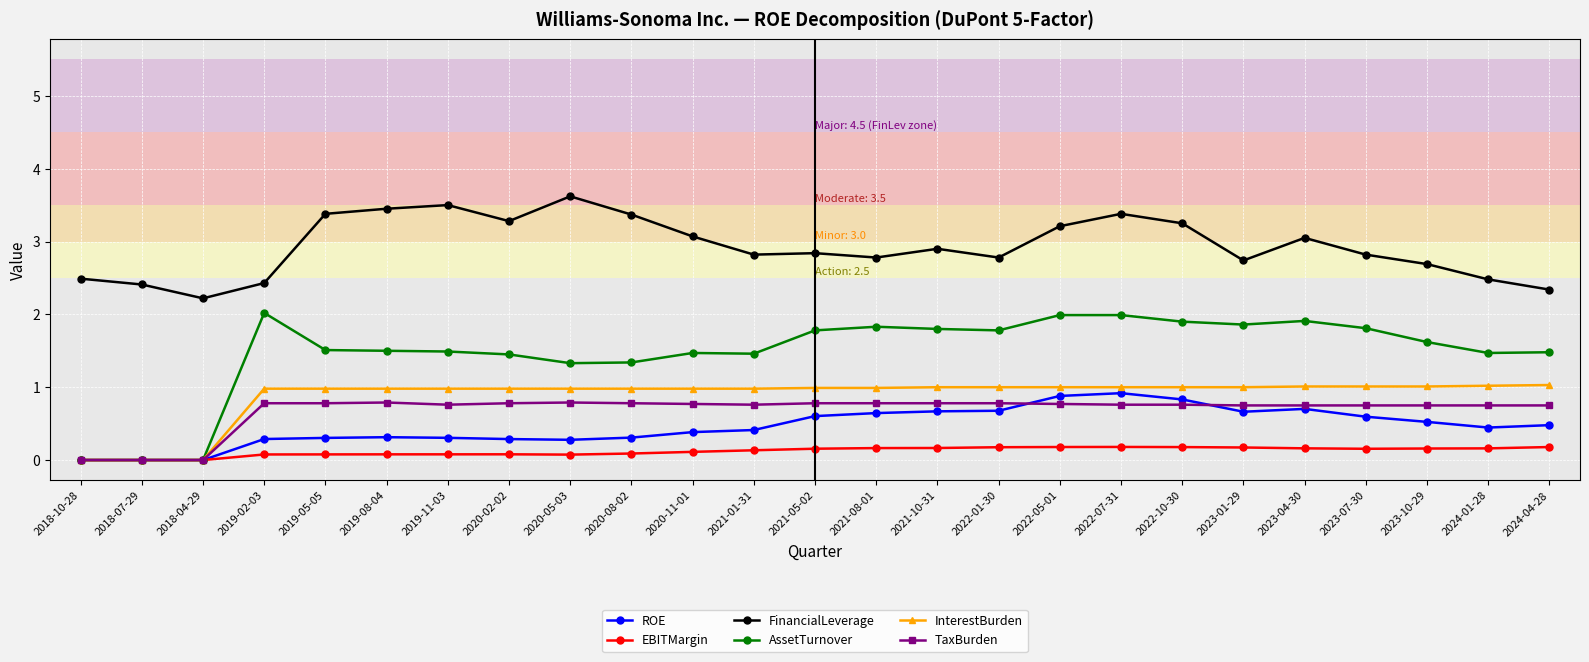

What is the sum of all FinancialLeverage values?

73.3